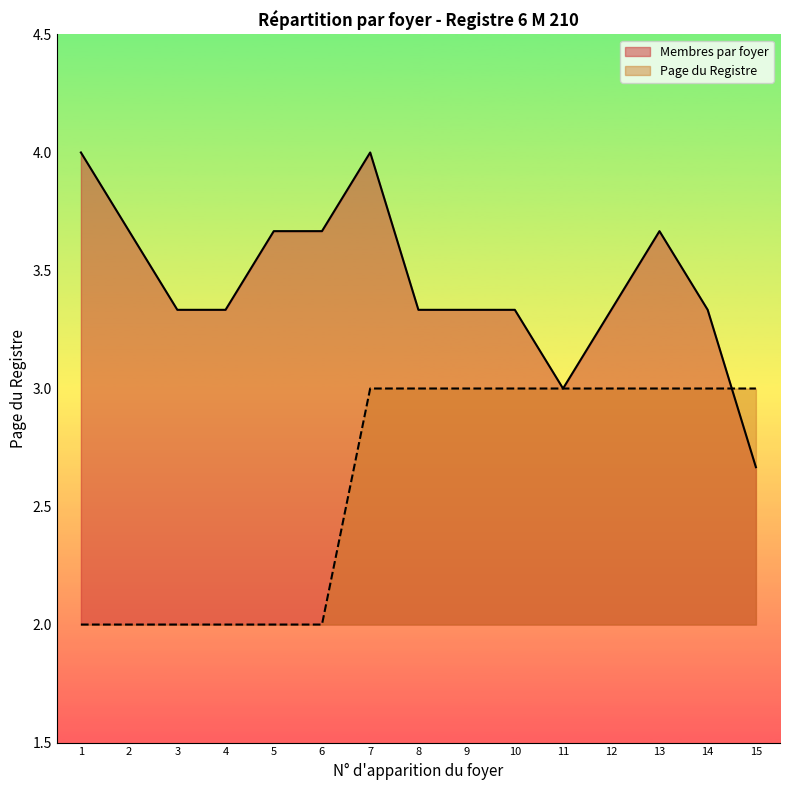

What is the maximum value shown in the chart?

4.0